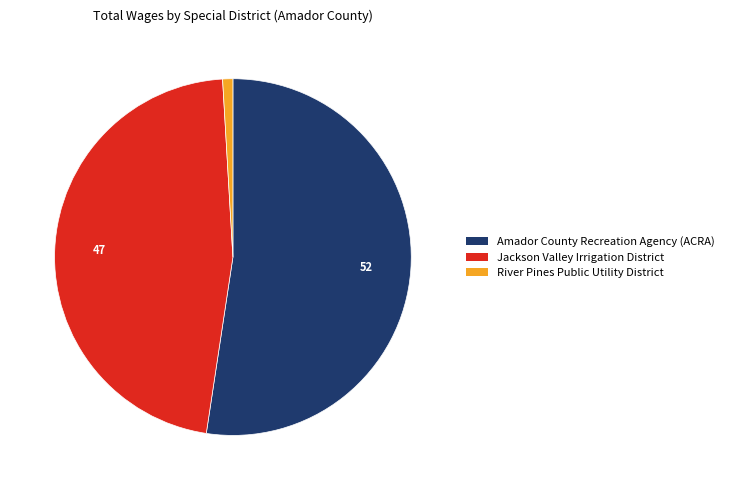

Which slice is the largest?

Amador County Recreation Agency (ACRA)